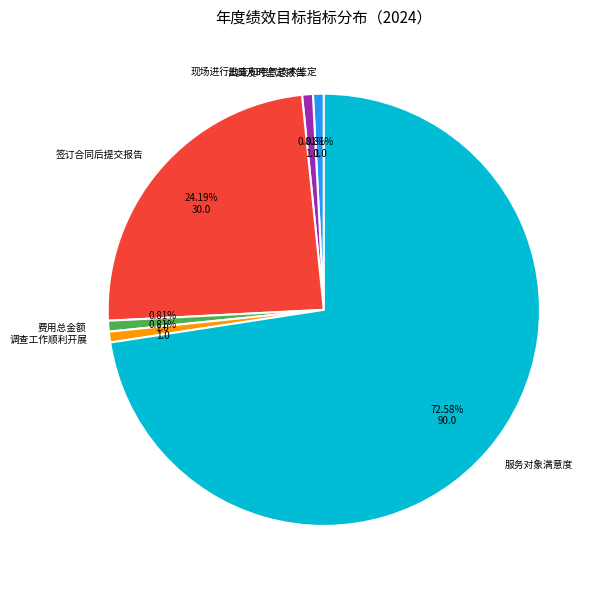

How much of the chart is everything except 服务对象满意度?

27.4%